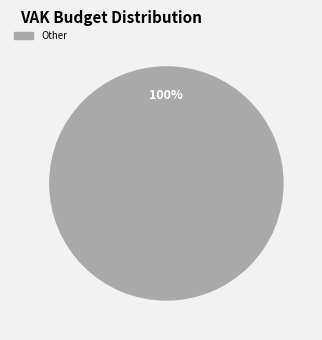

Is there any slice that represents more than half of the pie?

Yes